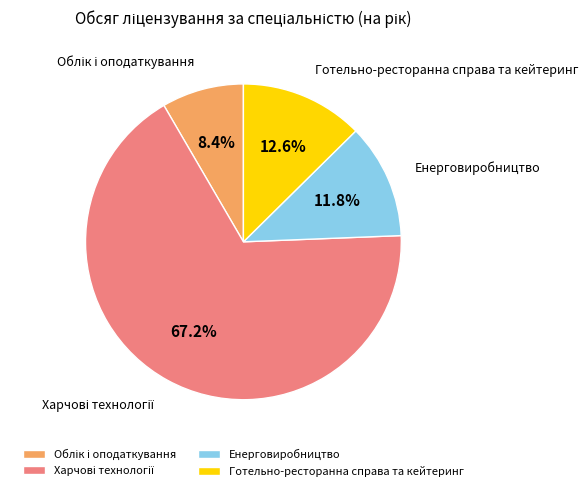

Count the number of slices in the pie.

4